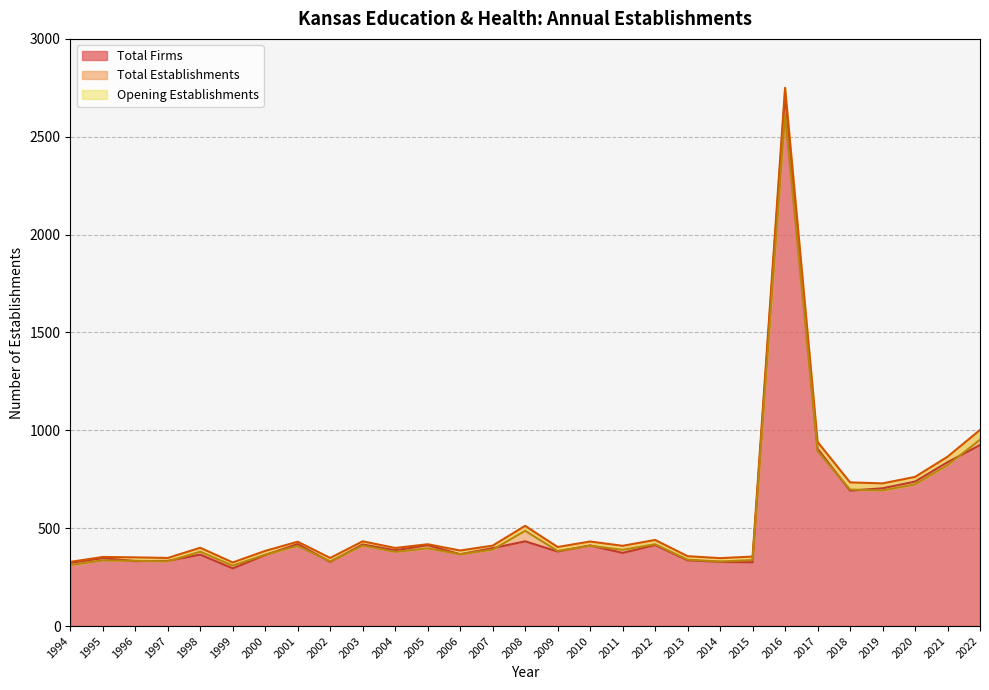

Is it true that Total Firms equals 524 at 1994?

False